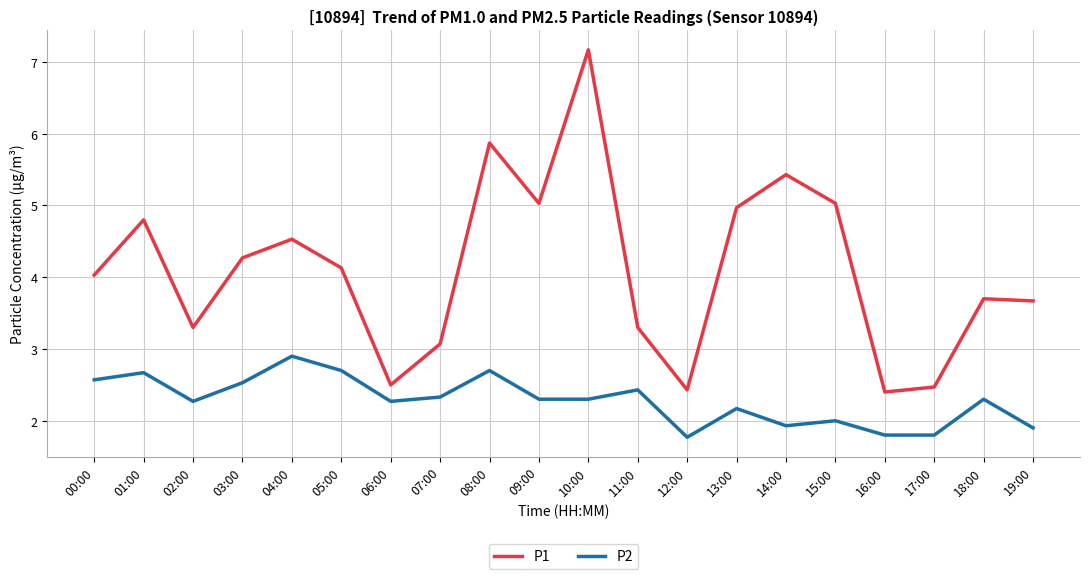

At which label does P2 reach its peak?

04:00